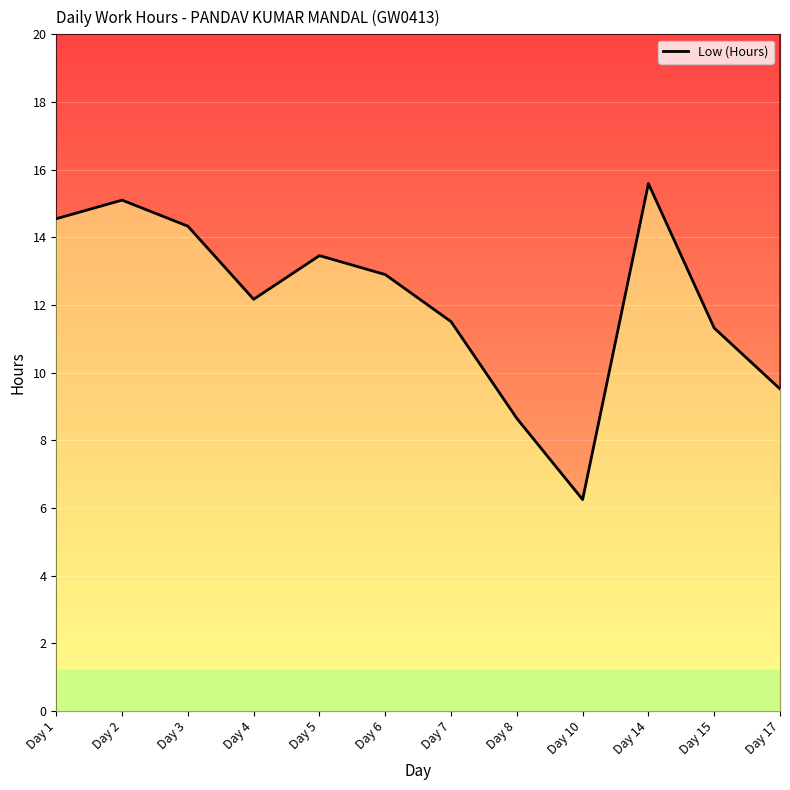

List the labels in order of value, largest first.

Day 14, Day 2, Day 1, Day 3, Day 5, Day 6, Day 4, Day 7, Day 15, Day 17, Day 8, Day 10